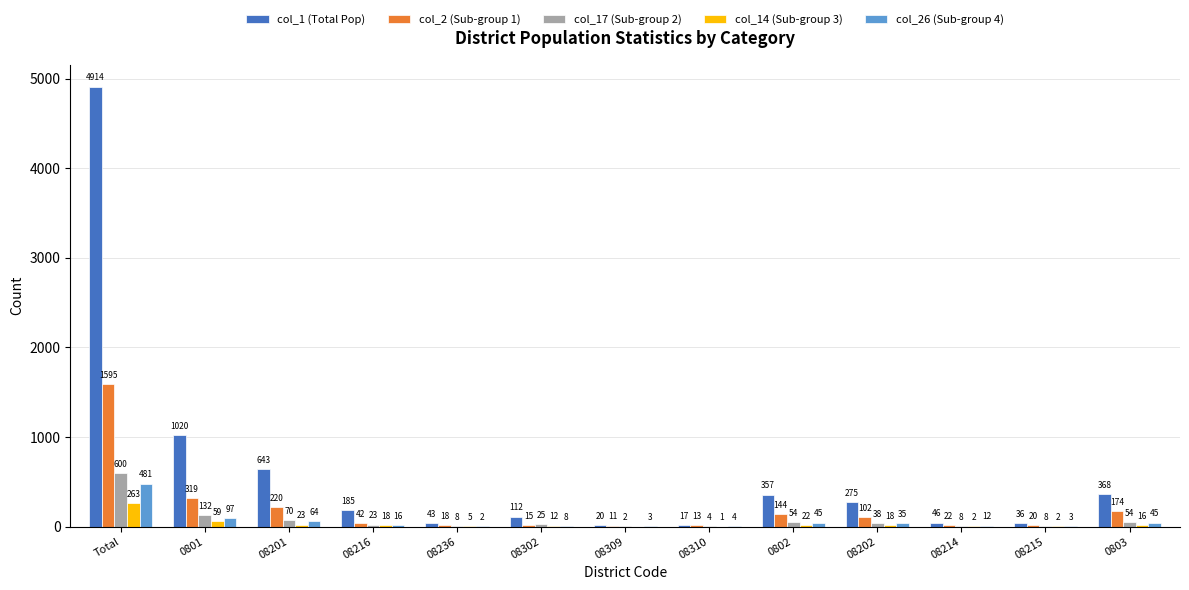

The col_1 (Total Pop) series shows 368 at 0803. True or false?

True